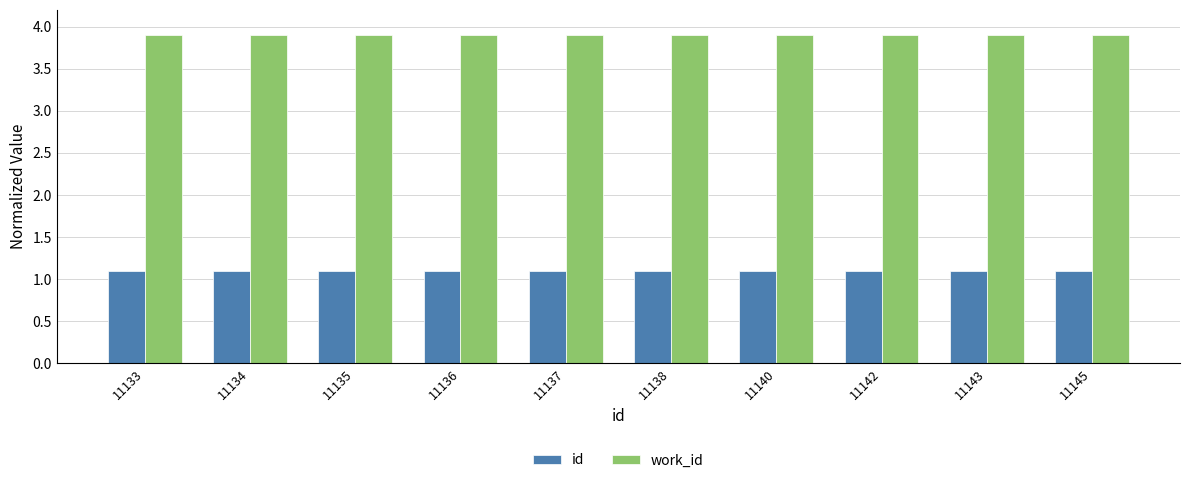

Reading left to right, transcribe all the data shown in this chart.

id: 11133=1.1	11134=1.1	11135=1.1	11136=1.1	11137=1.1	11138=1.1	11140=1.1	11142=1.1	11143=1.1	11145=1.1
work_id: 11133=3.9	11134=3.9	11135=3.9	11136=3.9	11137=3.9	11138=3.9	11140=3.9	11142=3.9	11143=3.9	11145=3.9